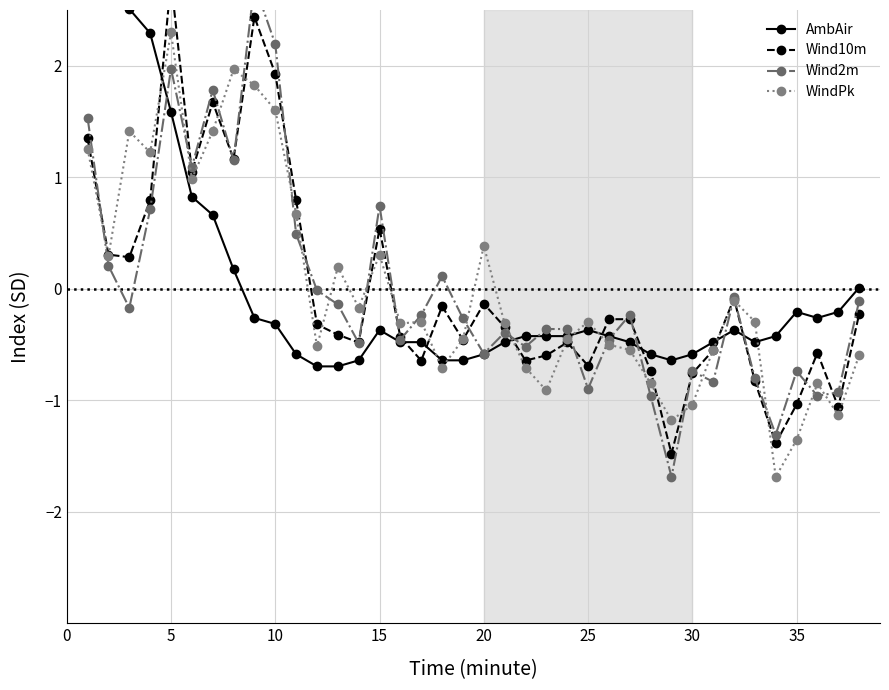

How many data points in WindPk are less than 0?

24